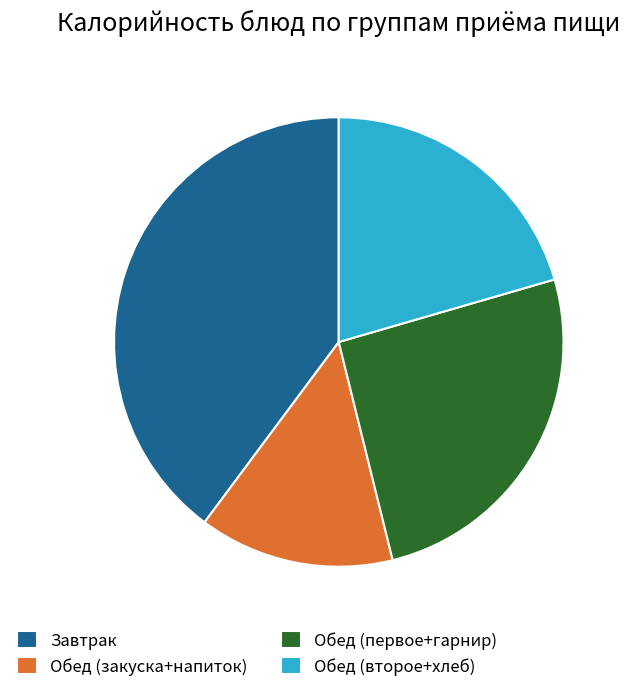

Is the sum of Обед (первое+гарнир) and Обед (второе+хлеб) greater than half?

No